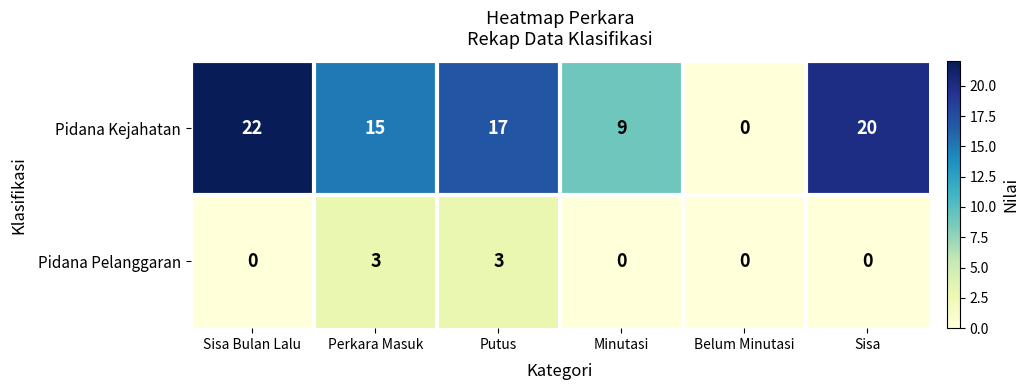

At which category is the sum across all series the highest?

Sisa Bulan Lalu